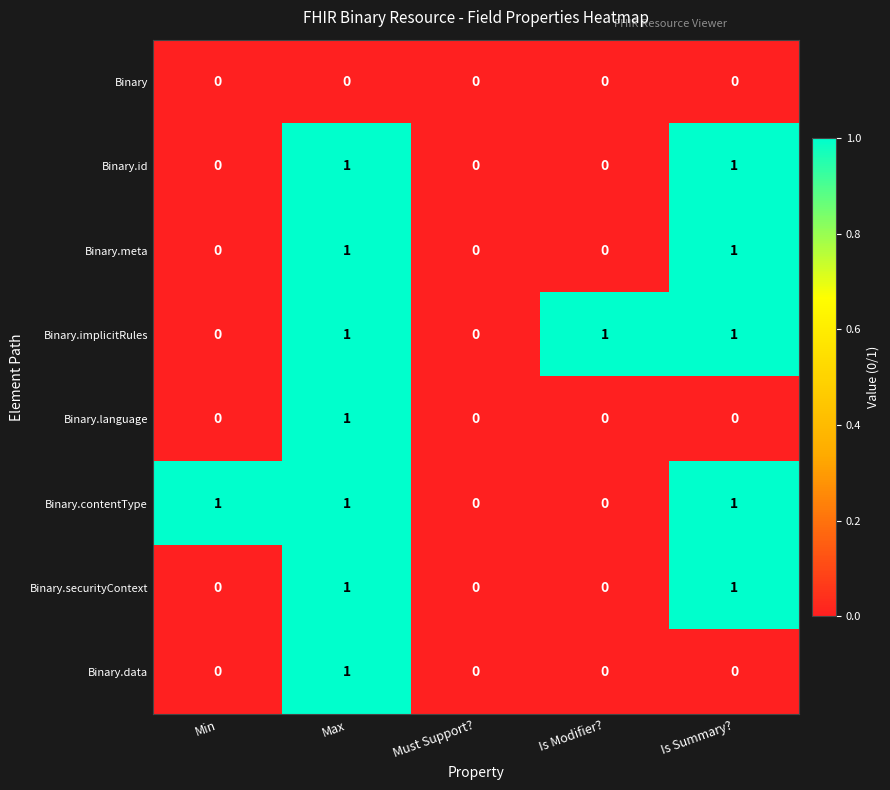

What is the difference between the highest and lowest values at Min?

1